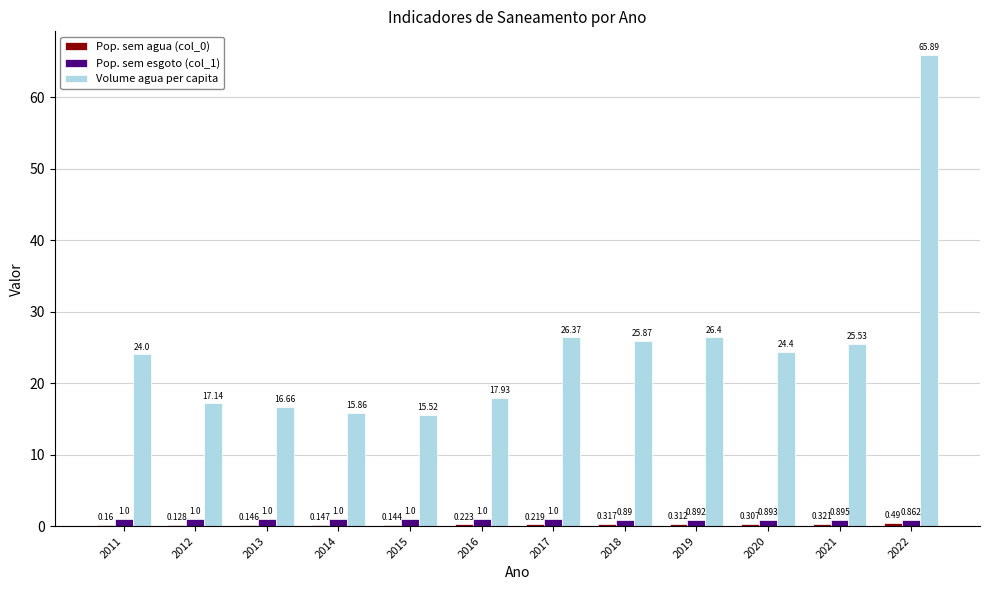

Is the value of Volume agua per capita at 2016 greater than the value of Pop. sem esgoto (col_1) at 2020?

Yes